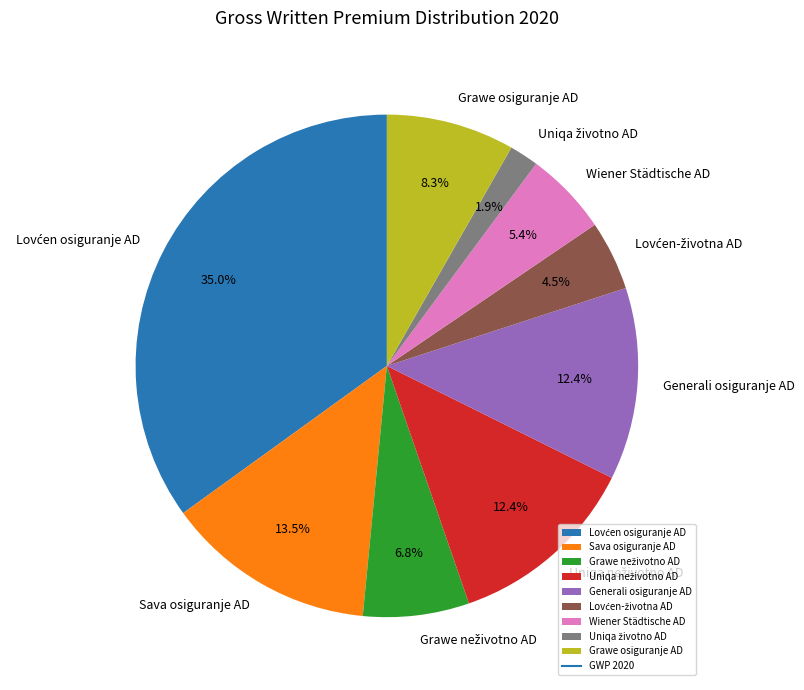

Is there a majority slice in this chart?

No